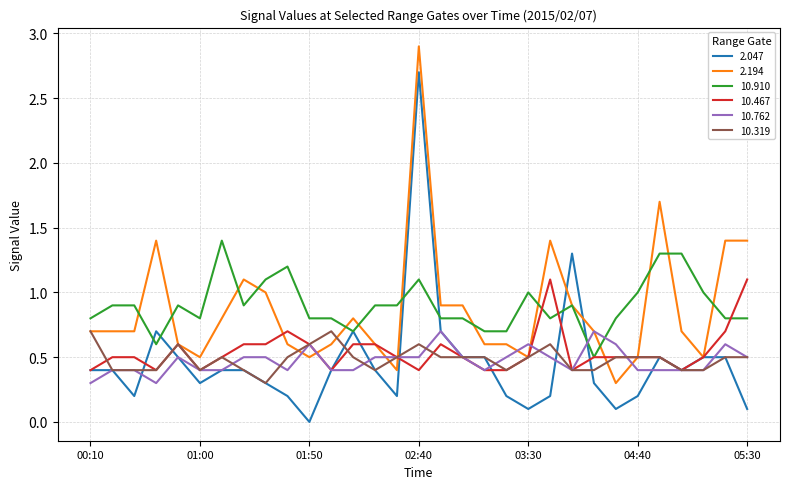

True or false: 10.910 and 10.319 cross at least once.

False